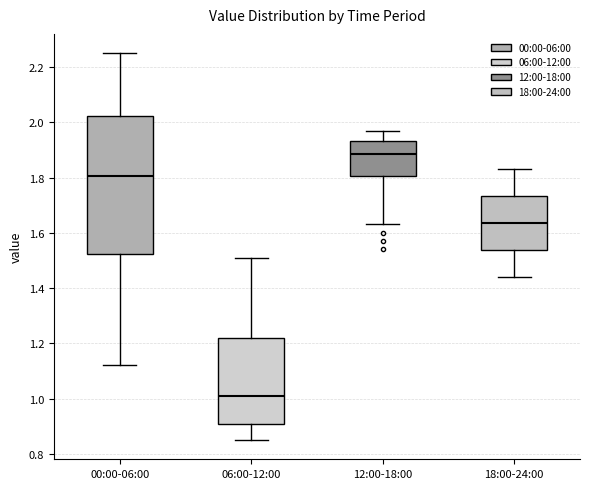

Which box's median line is the highest?

12:00-18:00